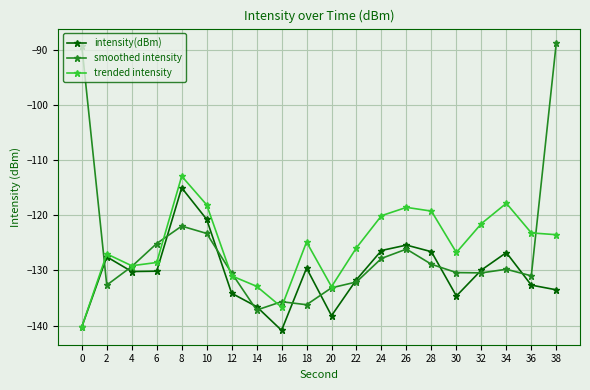

At which category is the sum across all series the highest?

38